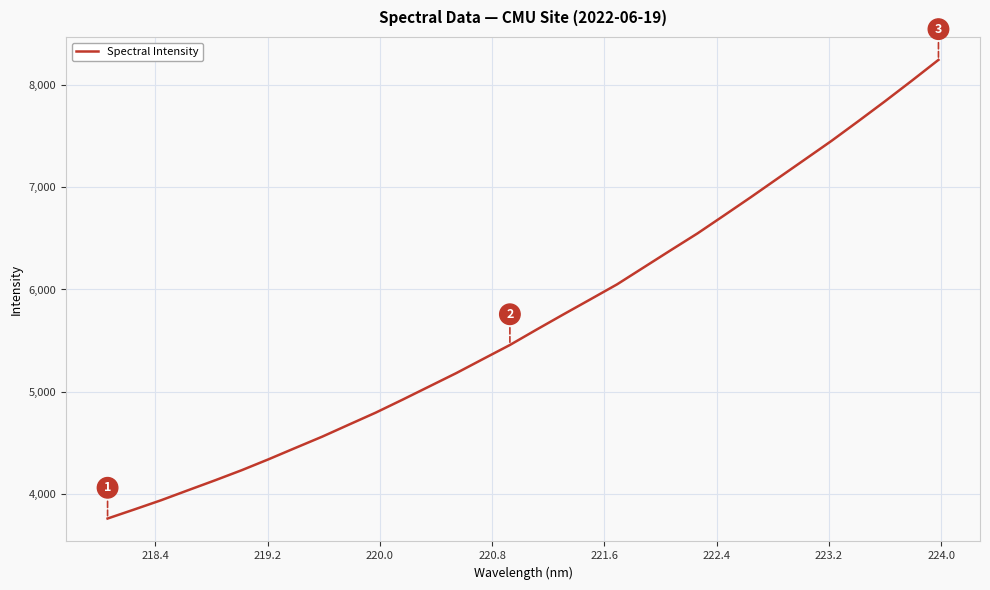

What is the smallest value displayed?

3764.9